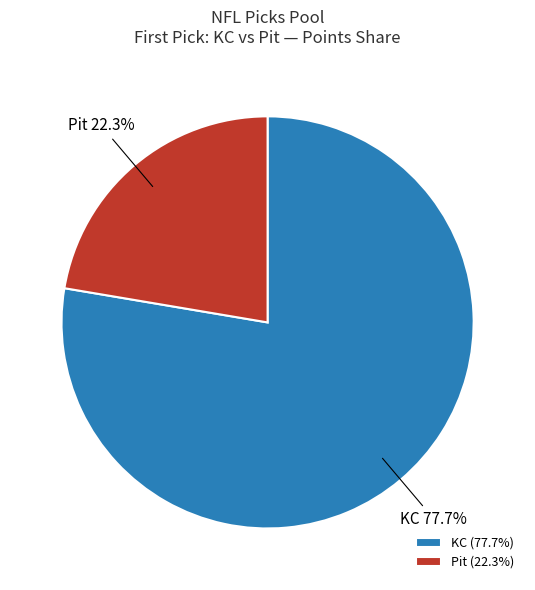

Is the sum of Pit 22.3% and KC 77.7% greater than half?

Yes